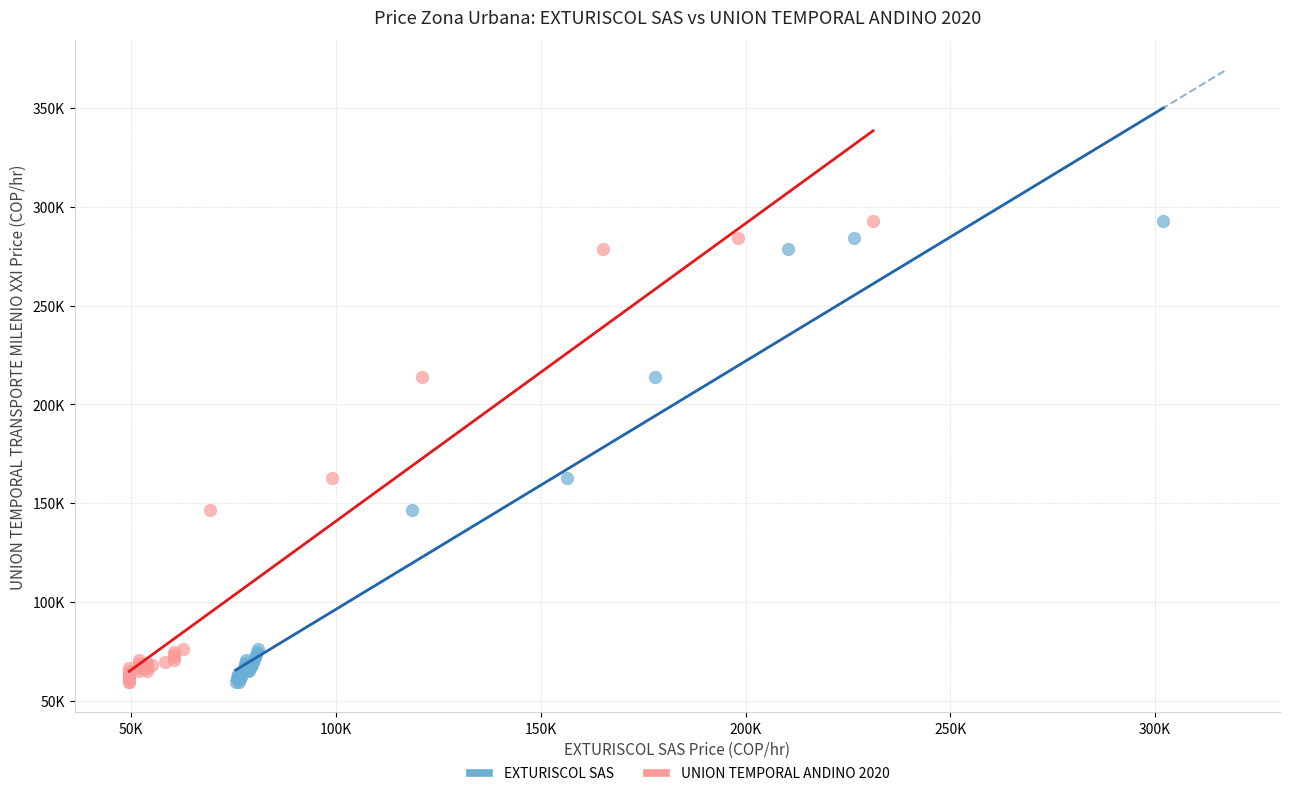

What are all the series names shown in the legend?

EXTURISCOL SAS, UNION TEMPORAL ANDINO 2020